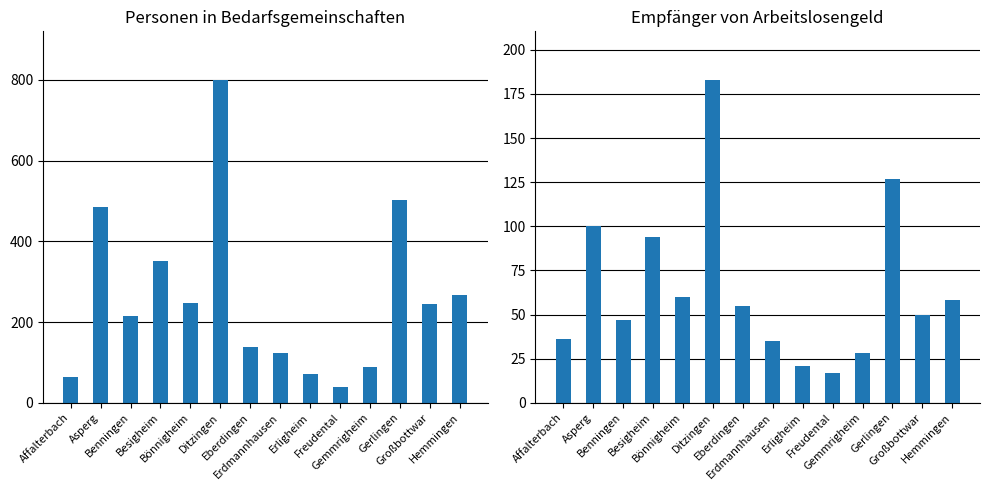

At which category is the sum across all series the highest?

Ditzingen